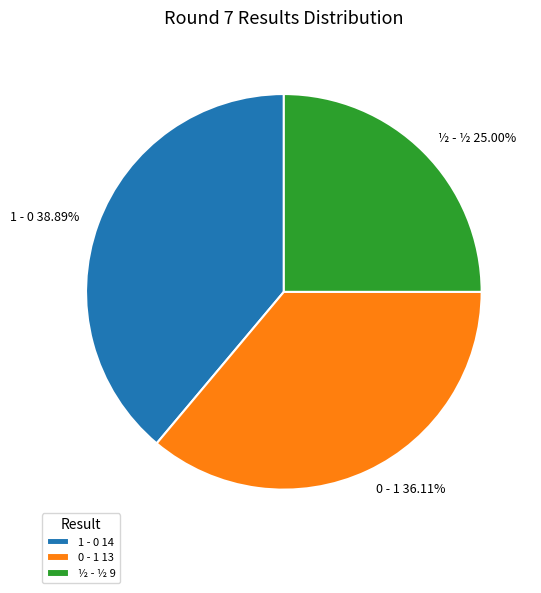

To the nearest percent, what is the average slice percentage?

33%